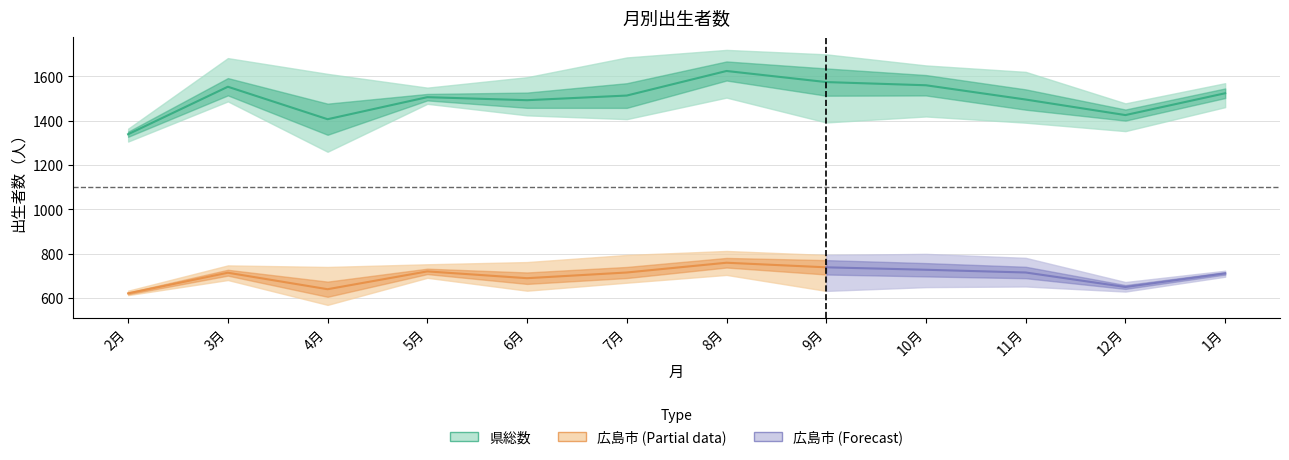

What is the highest value of the 県総数_4.2～5.1 series?

1719